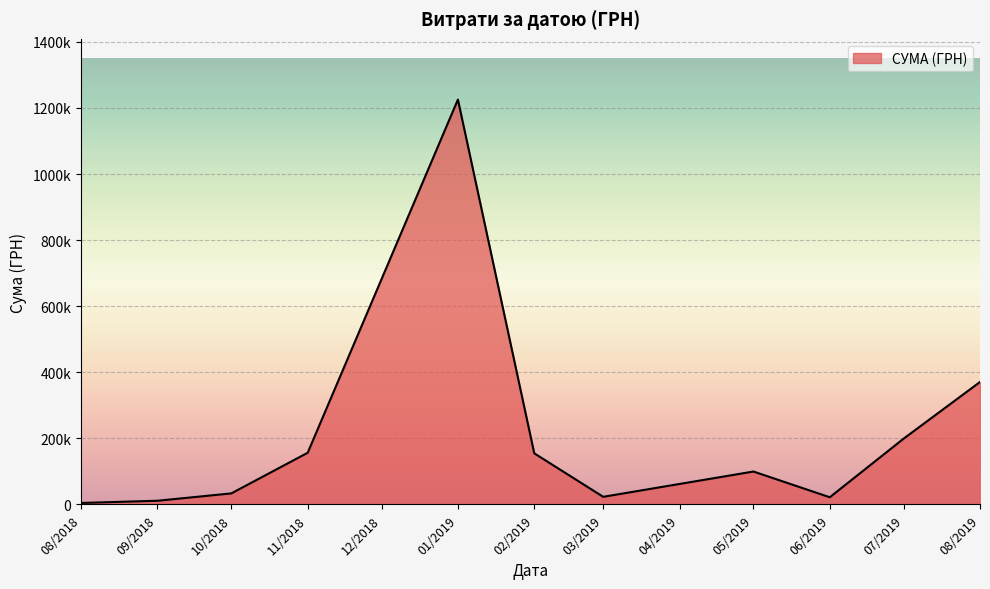

True or false: the data has more than 2 interior local peaks.

False